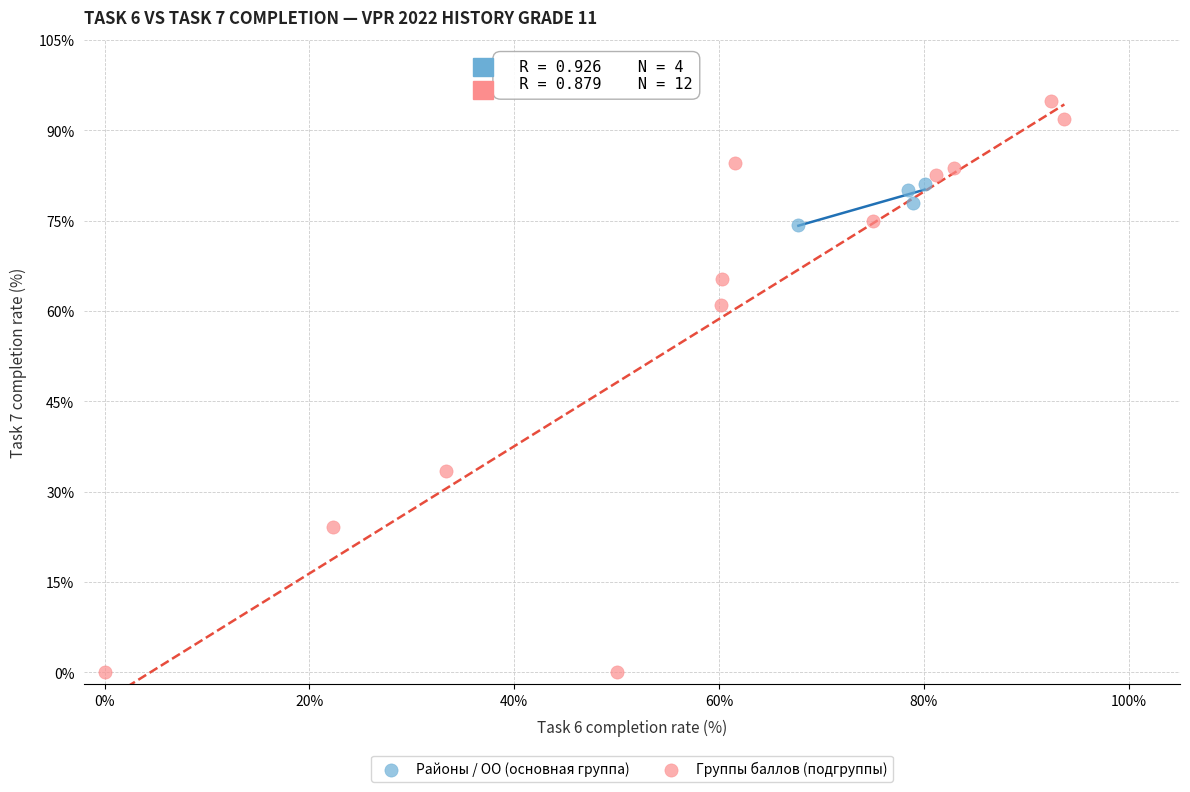

Which series contains the highest Y value?

Группы баллов (подгруппы)